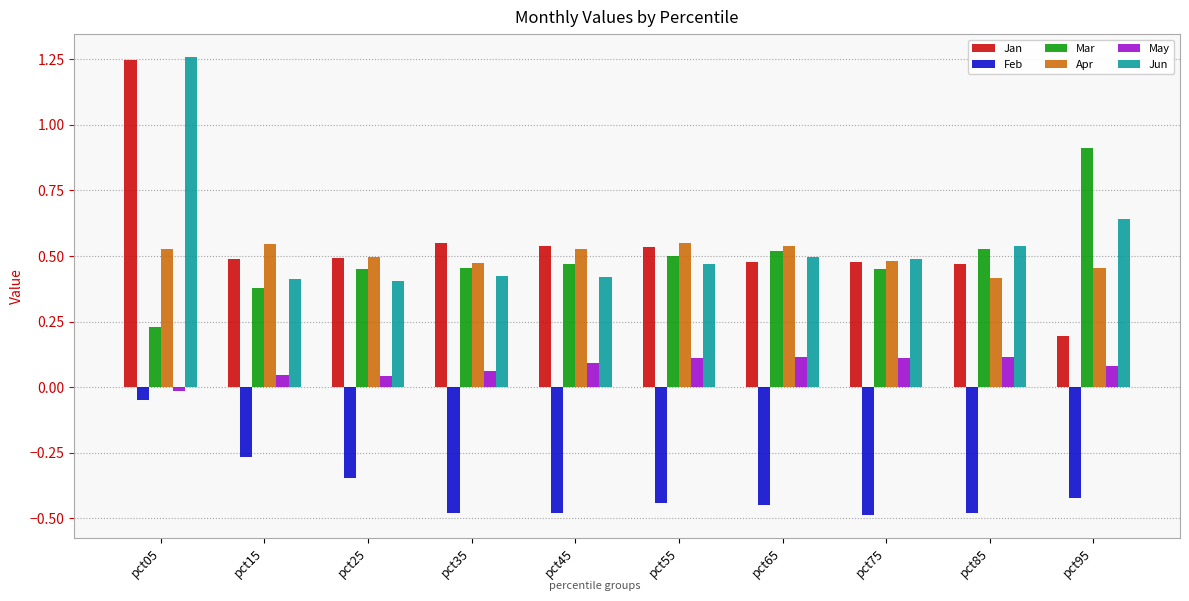

True or false: Jun has a value of 0.3 at pct15.

False